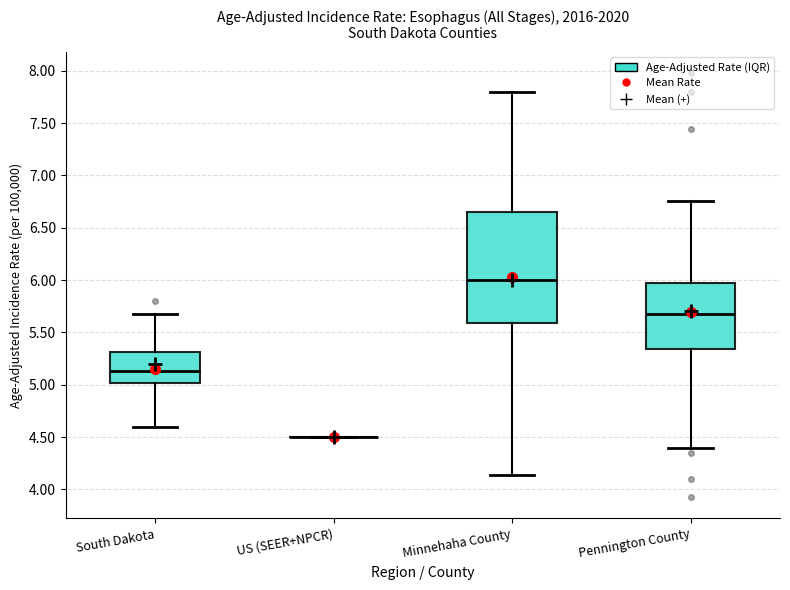

Reading left to right, read every box against the y-axis: the position of its median line, the range the box covers, and the ends of its whiskers. The values are not printed on the chart, so give them approximately, as read against the axis.

South Dakota: median 5.15, box 5.00 to 5.30, whiskers 4.60 to 5.65
US (SEER+NPCR): box collapsed to a line at 4.50, whiskers 4.50 to 4.50
Minnehaha County: median 6.00, box 5.60 to 6.65, whiskers 4.15 to 7.80
Pennington County: median 5.70, box 5.35 to 5.95, whiskers 4.40 to 6.75